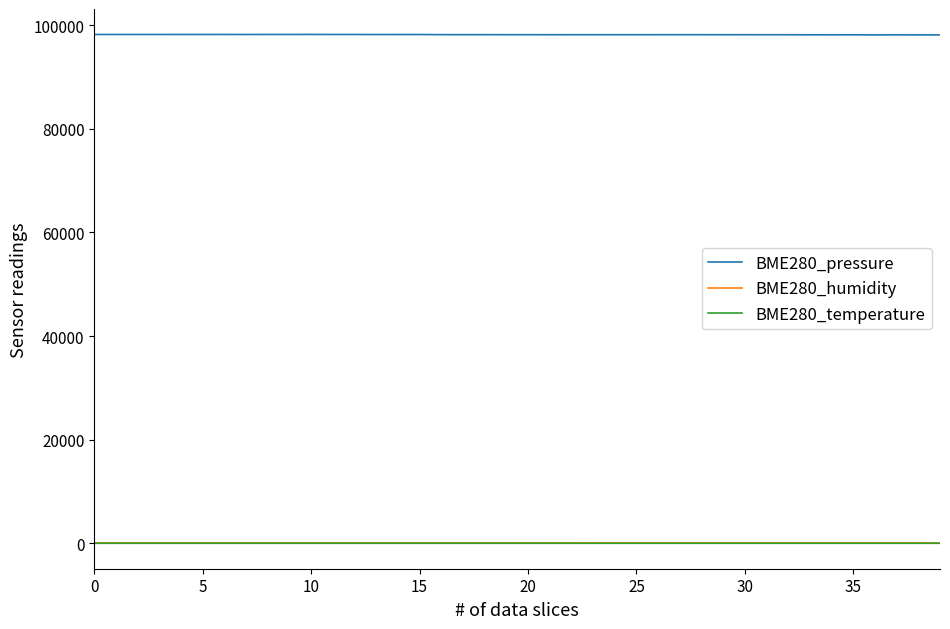

True or false: BME280_pressure and BME280_temperature cross at least once.

False